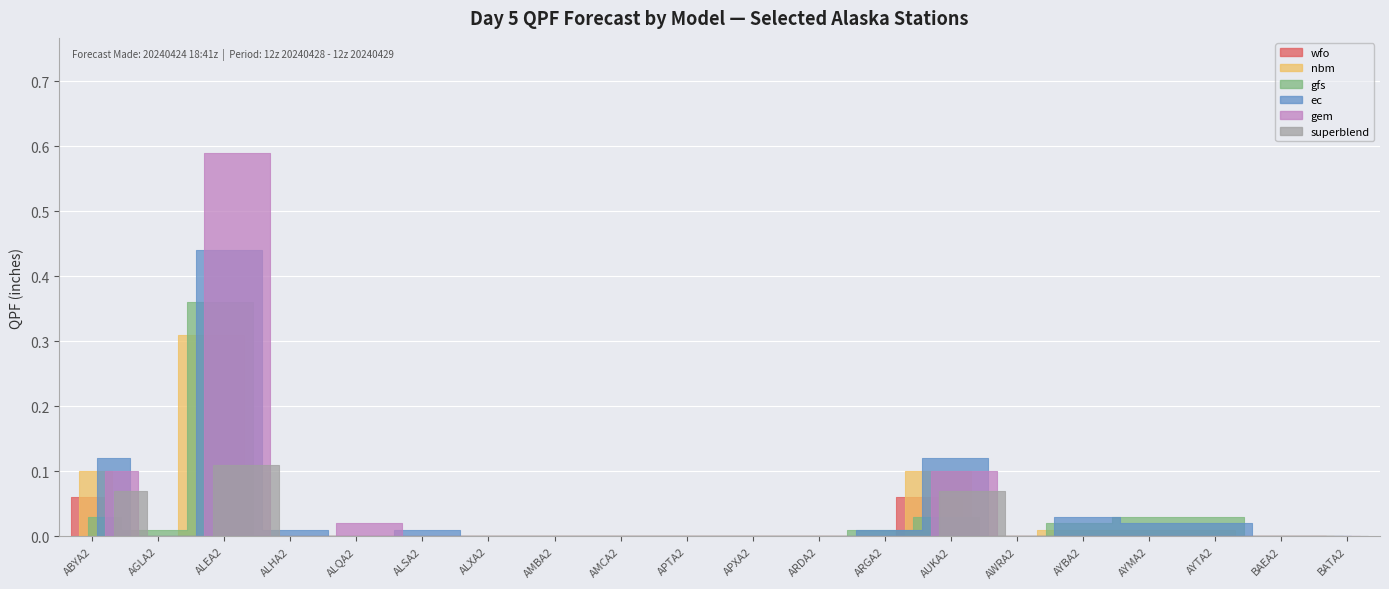

Which series has the largest range (max minus min)?

gem